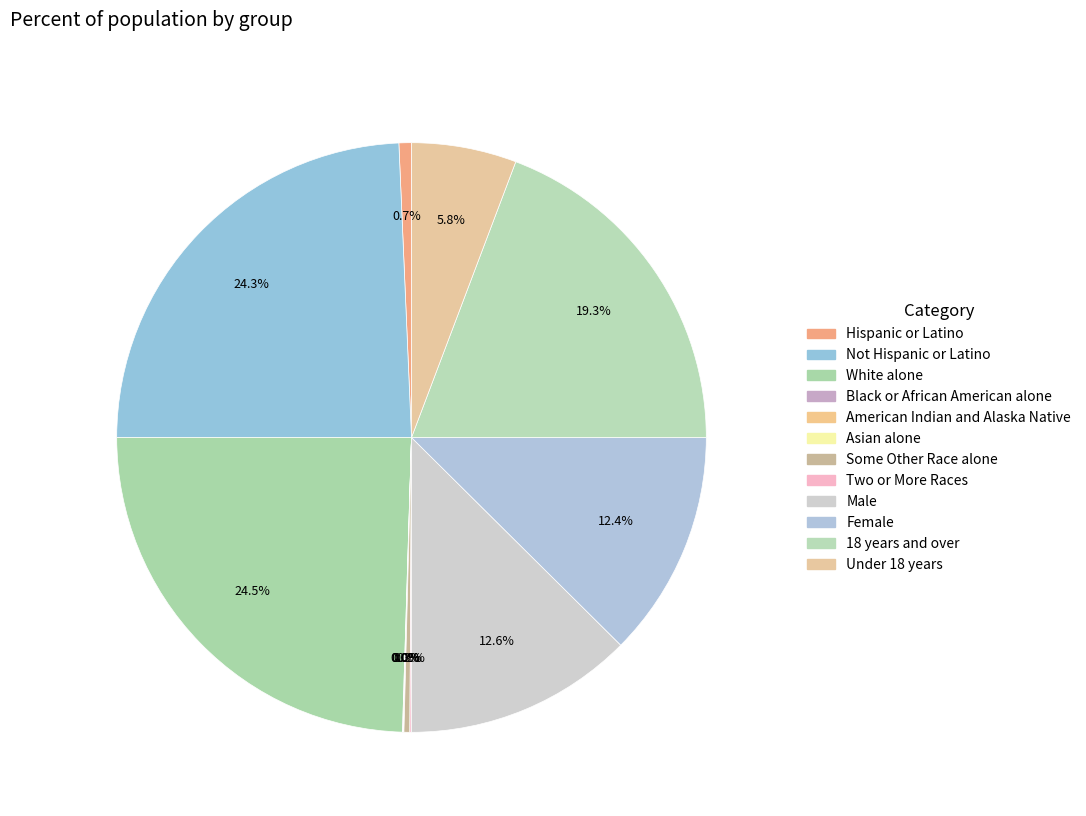

Does any single category account for the majority?

No